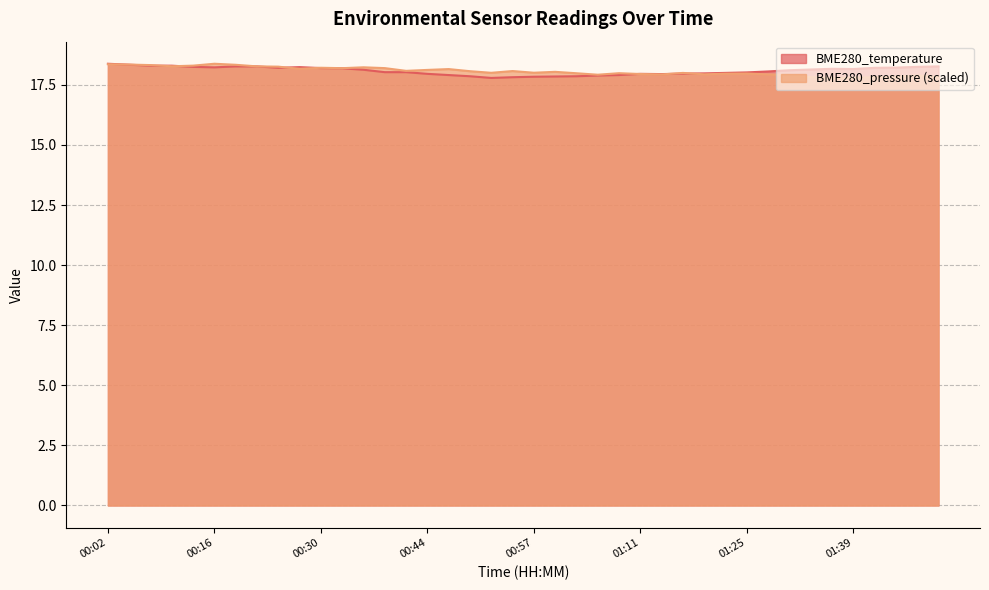

How many values in the BME280_pressure_normalized series exceed 18?

22